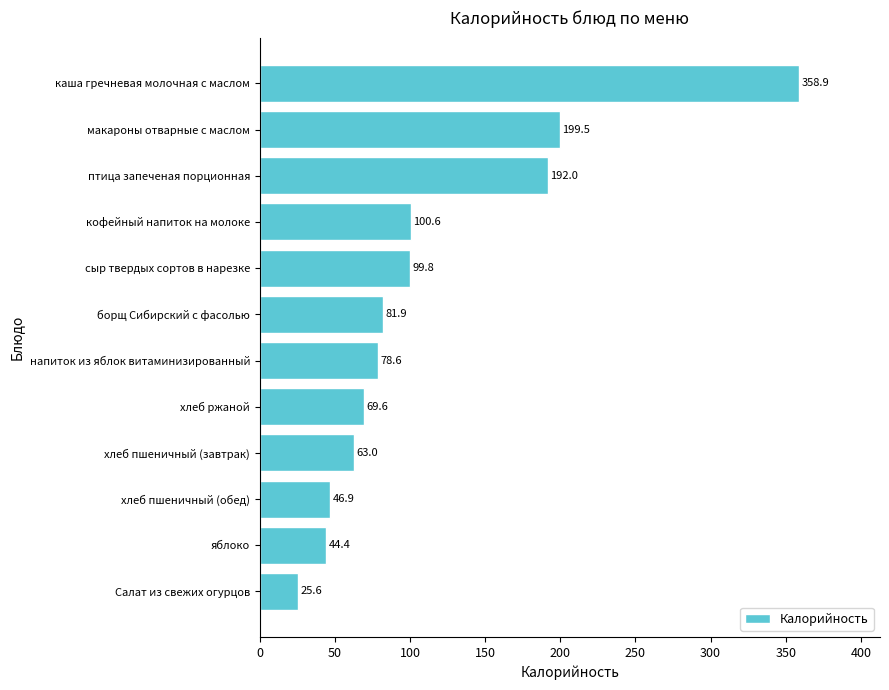

What is the change in value from Салат из свежих огурцов to напиток из яблок витаминизированный?

+53.0